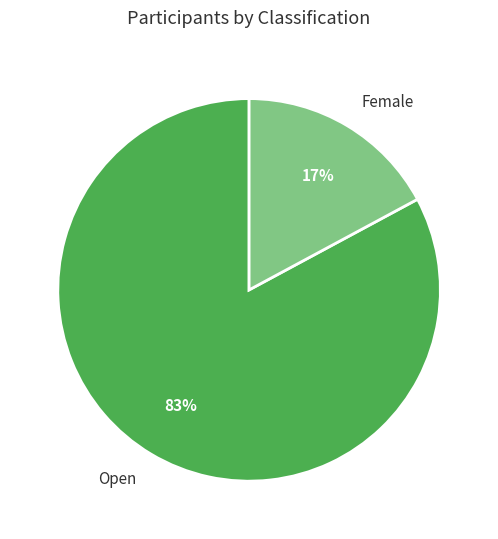

How many slices are in this pie chart?

2